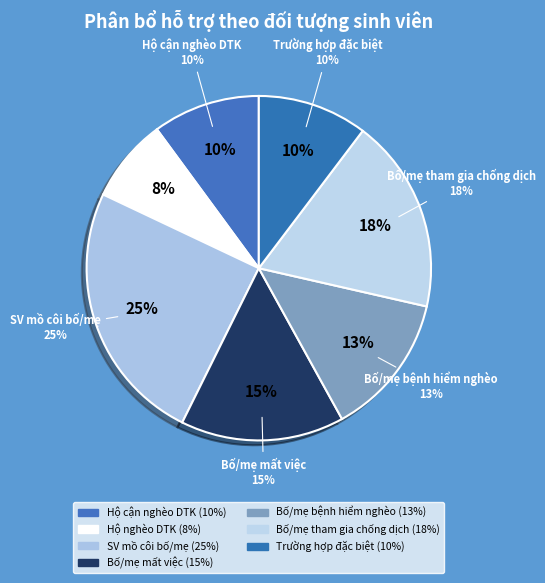

Between SV có bố và mẹ đồng thời bị mất việc and Hộ cận nghèo DTK, which is larger?

SV có bố và mẹ đồng thời bị mất việc